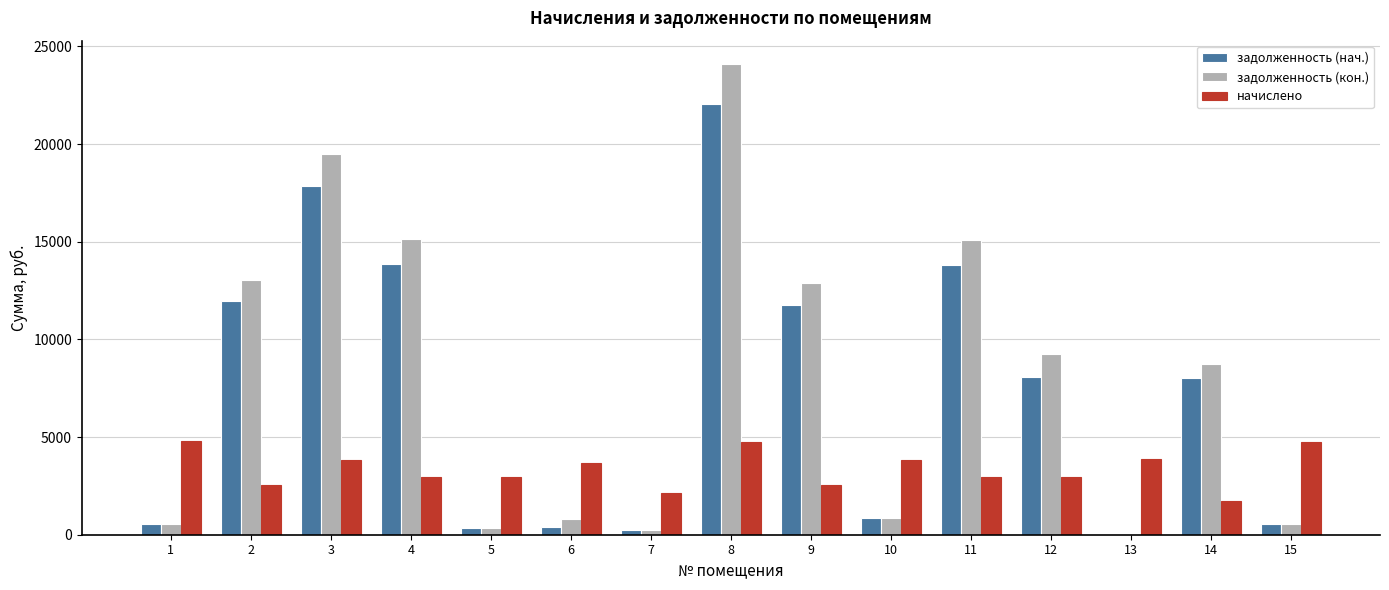

Between 4 and 10, which series saw the biggest shift?

задолженность (кон.)